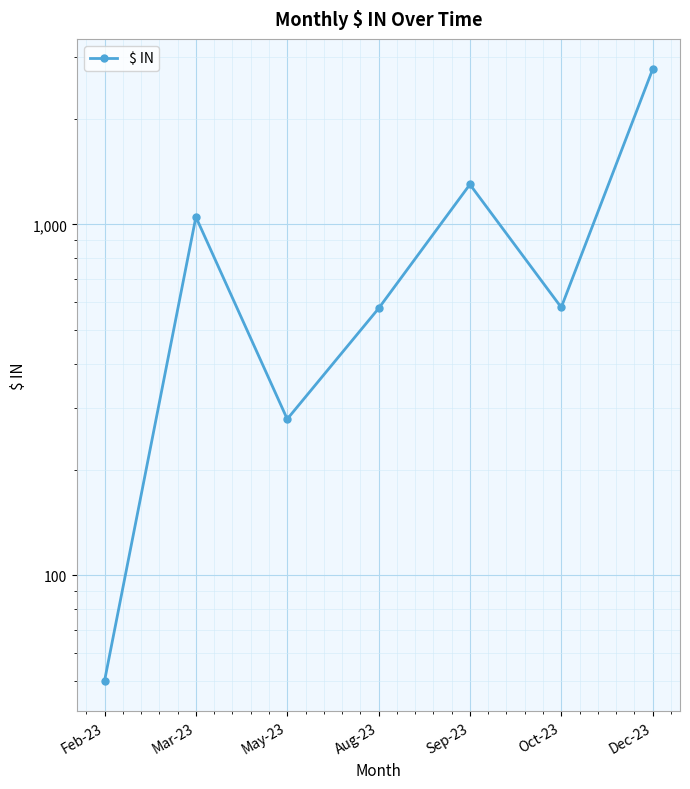

What is the change in value from Sep-23 to Oct-23?

-720.0